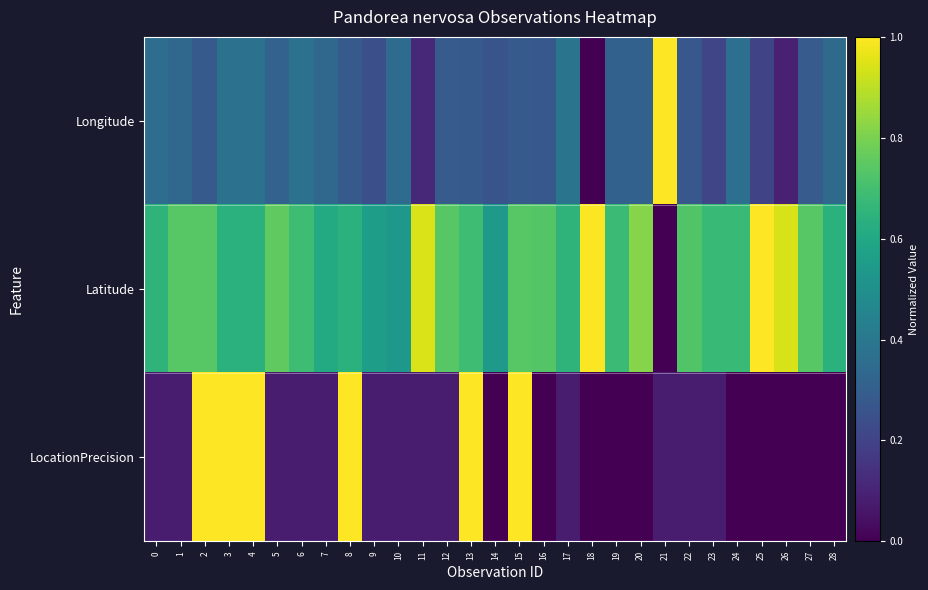

Between 8 and 14, which is larger?

8